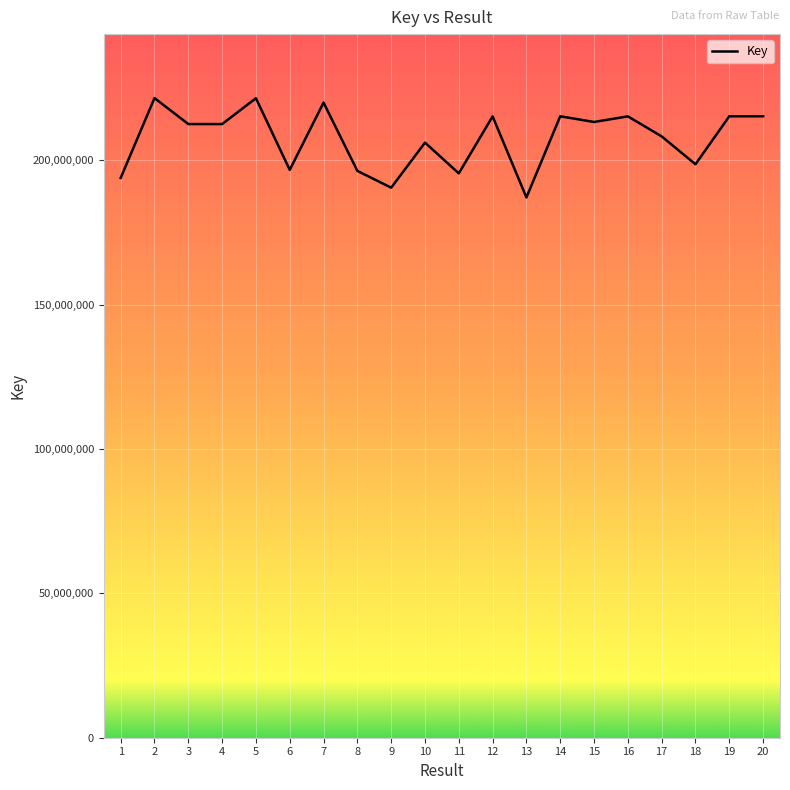

Between 6 and 9, which is larger?

6